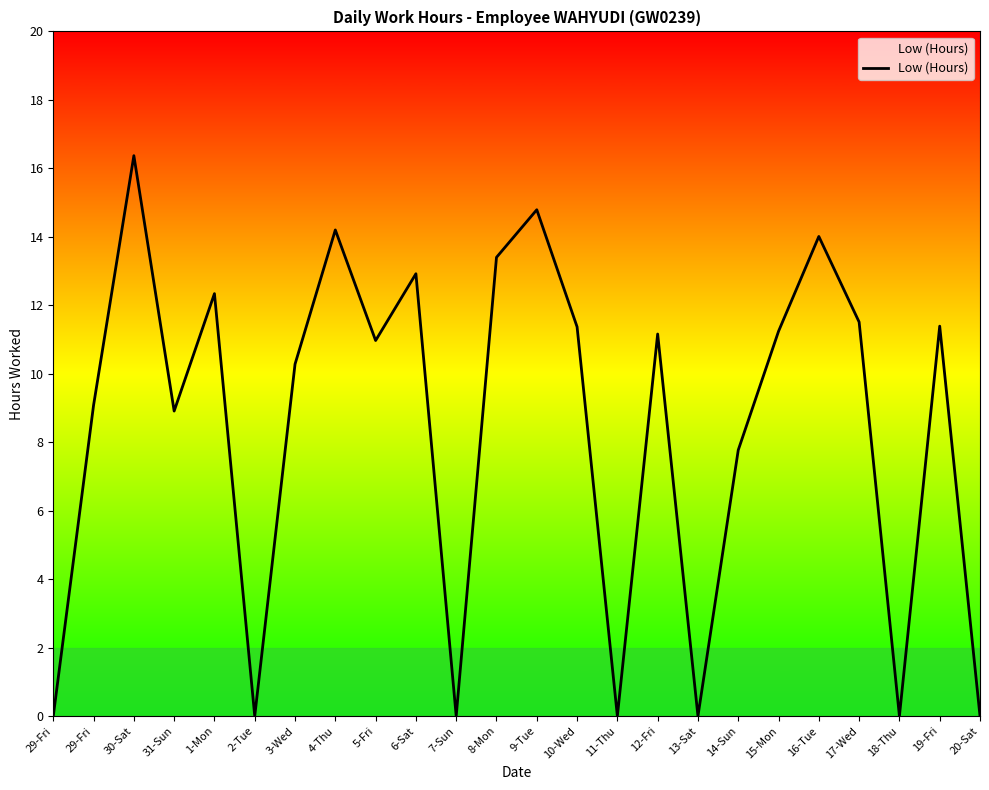

True or false: the data shows 12.3 at 1-Mon.

True